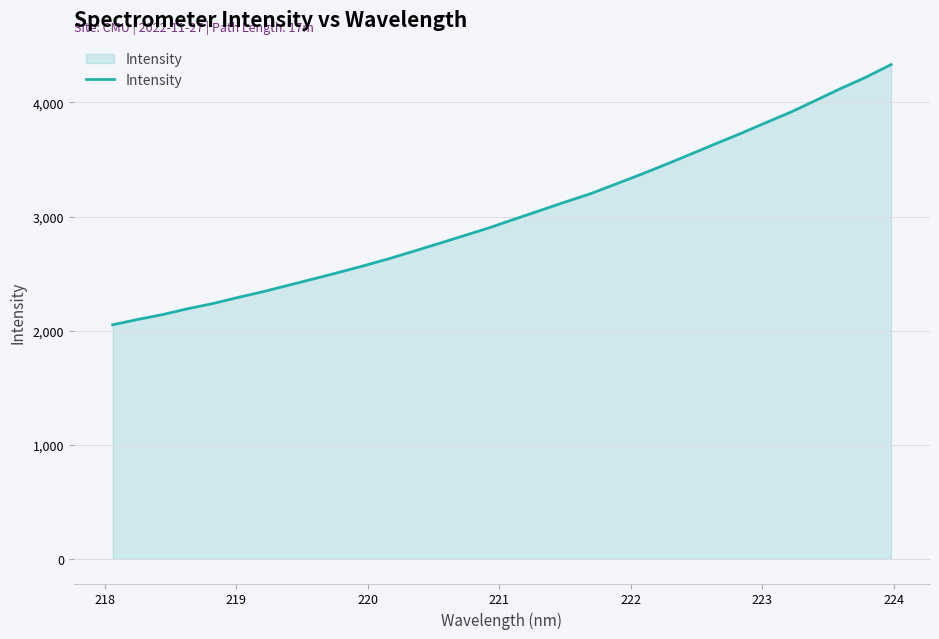

What is the smallest value displayed?

2051.2